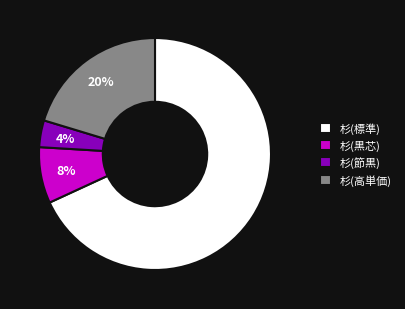

Is the sum of 杉(標準) and 杉(高単価) greater than half?

Yes